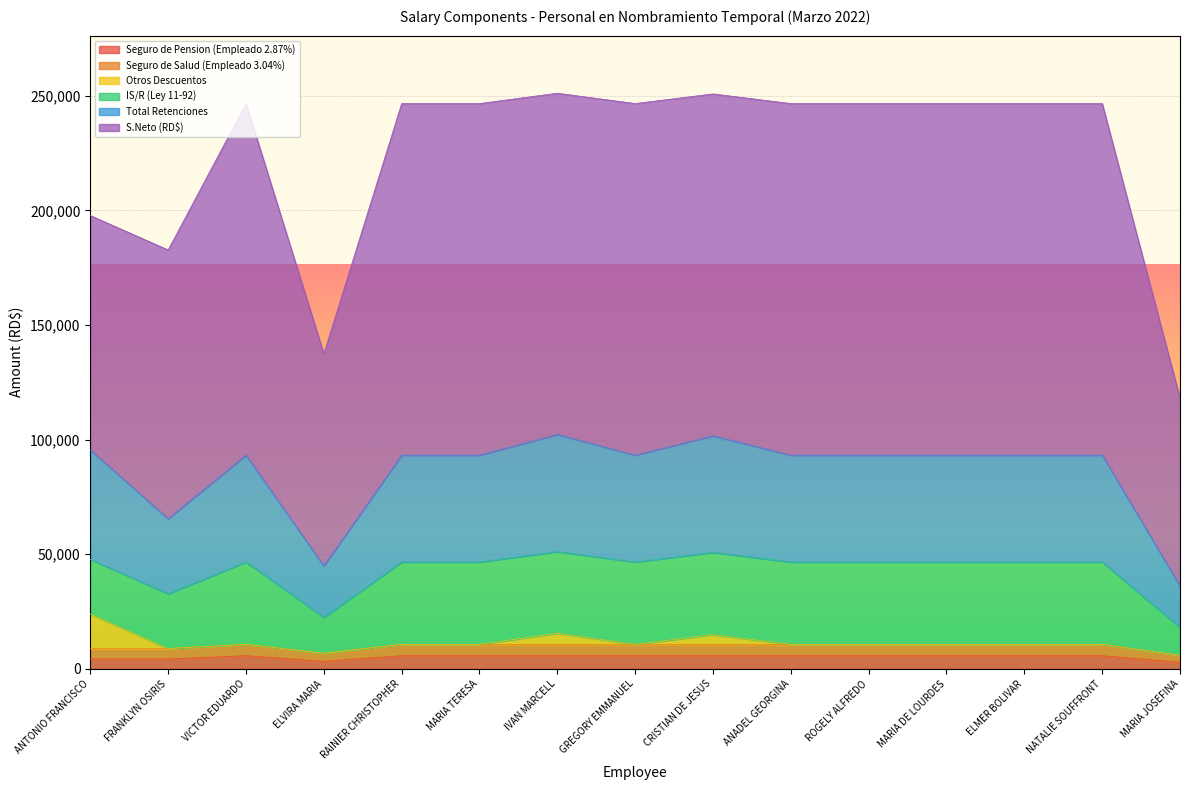

True or false: Total Retenciones has a value of 31834.8 at MARIA DE LOURDES.

False